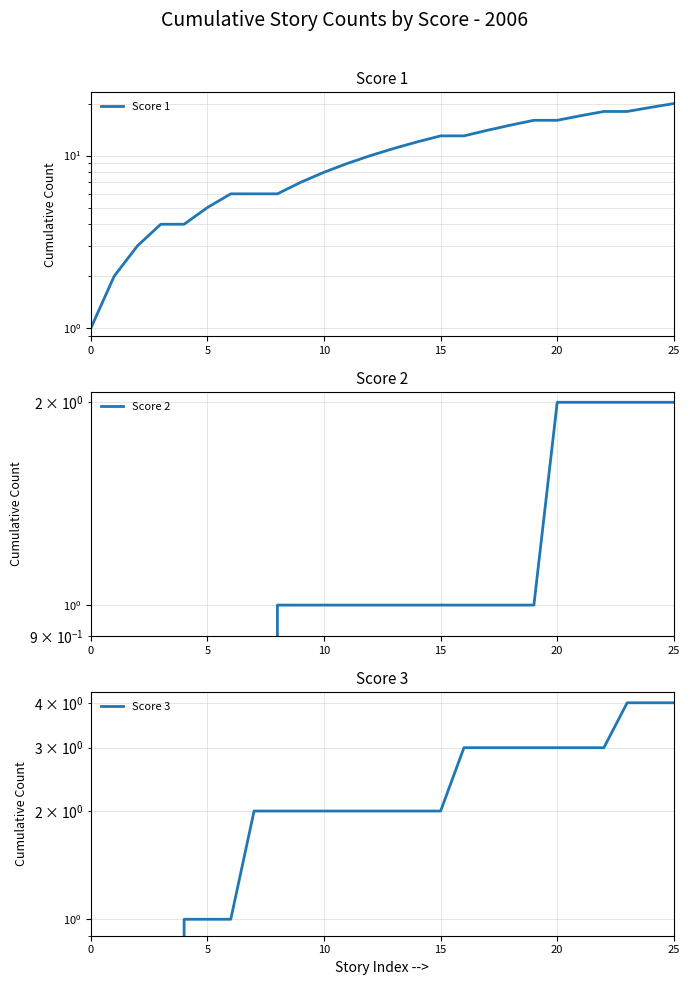

Between 7 and 21, which series saw the biggest shift?

Score 1